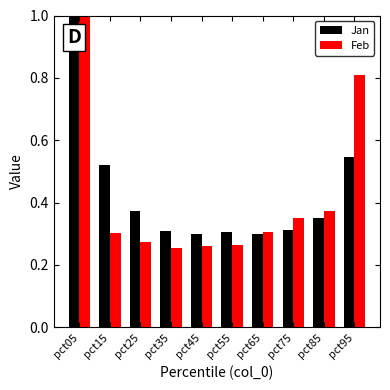

What is the difference between the second highest and minimum values in the Feb series?

0.6